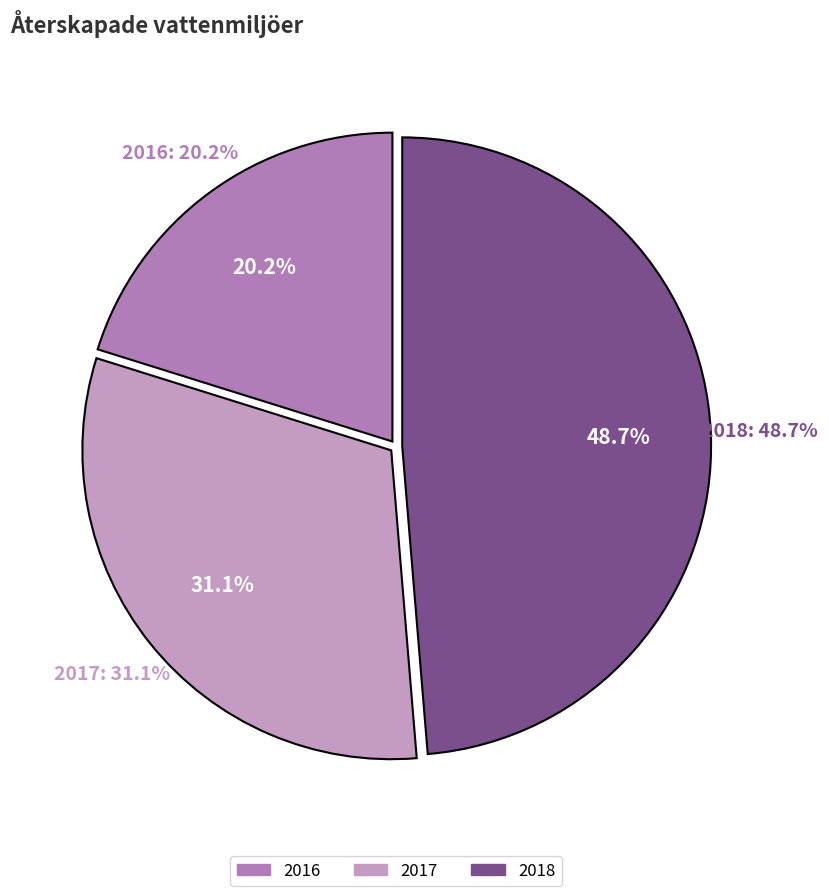

How many slices are in this pie chart?

3